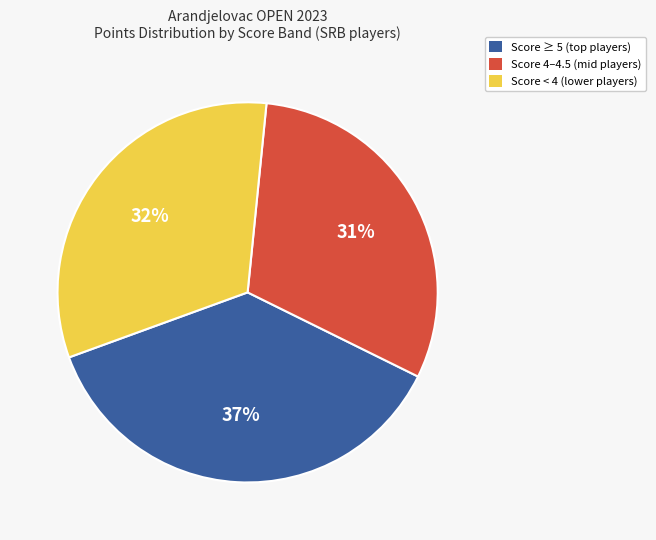

Is there a majority slice in this chart?

No